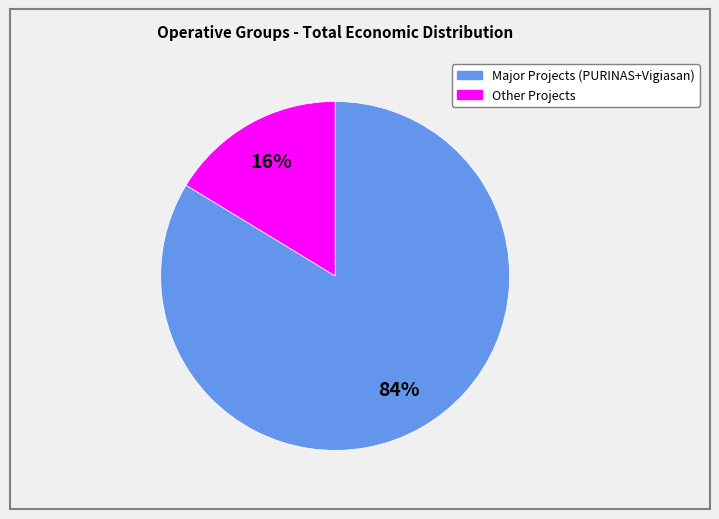

To the nearest percent, what is the average slice percentage?

50%